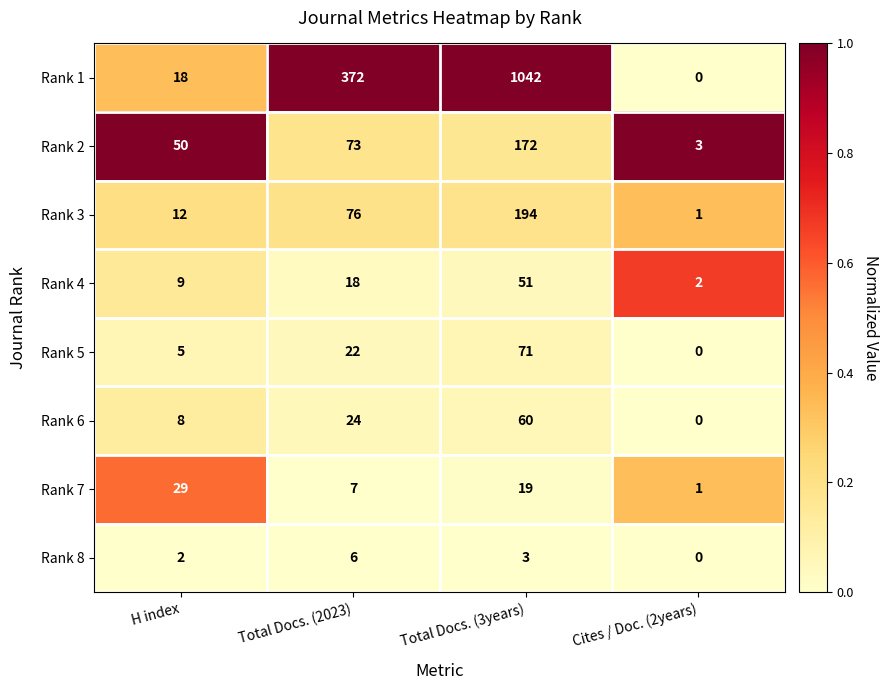

At Total Docs. (3years), list the series in order from smallest to largest.

Rank 8, Rank 7, Rank 4, Rank 6, Rank 5, Rank 2, Rank 3, Rank 1